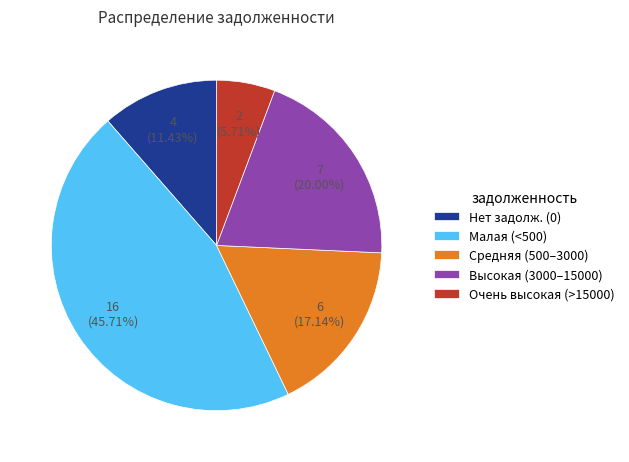

Which slice is the largest?

Малая (<500)